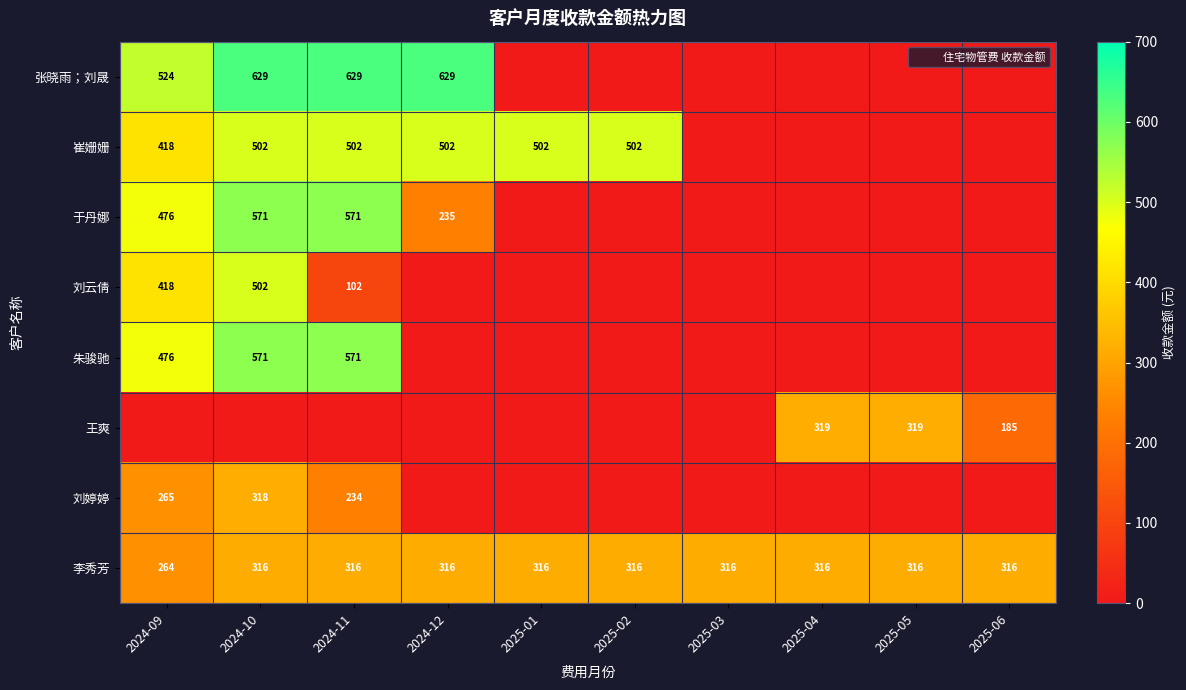

What is the spread (max minus min) of values at 2024-10?

629.0